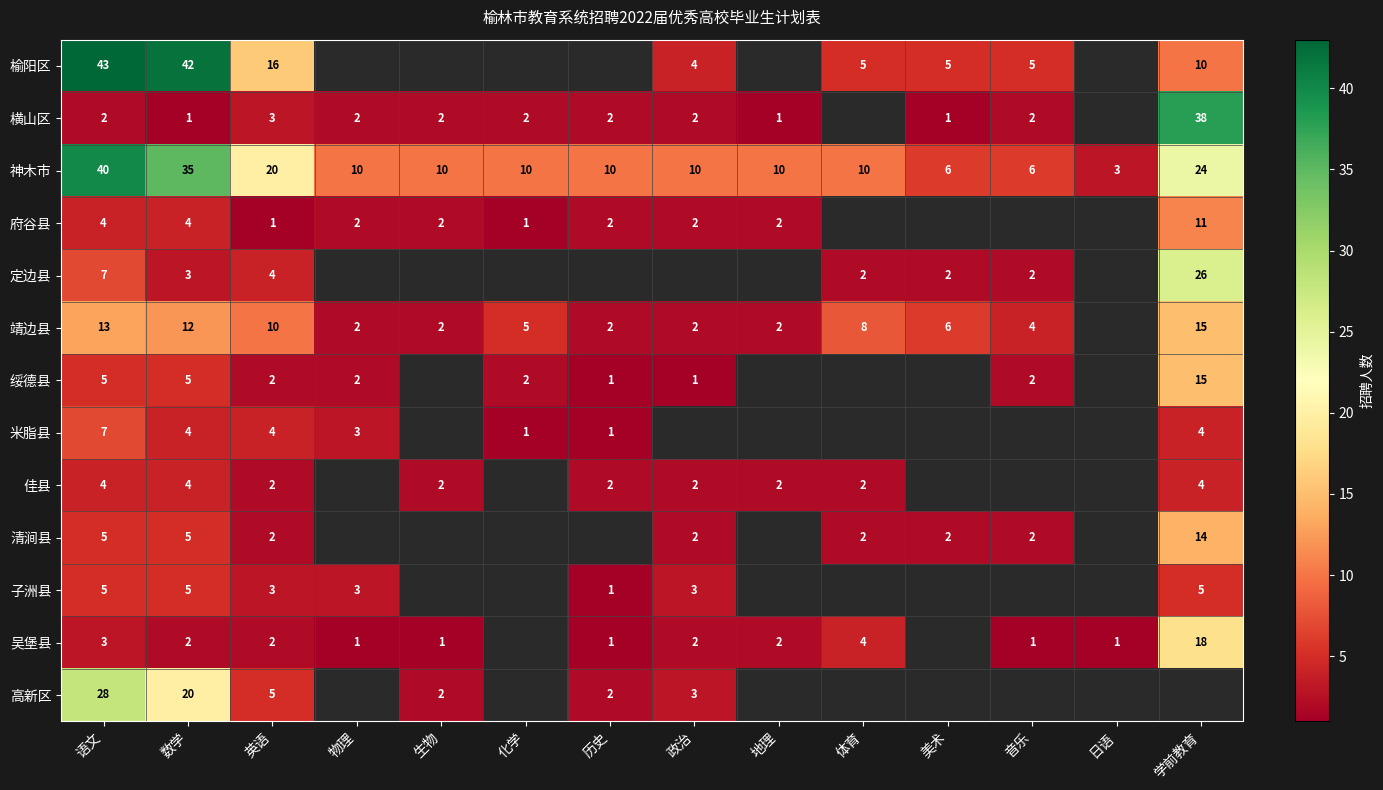

The 吴堡县 series shows 7 at 体育. True or false?

False